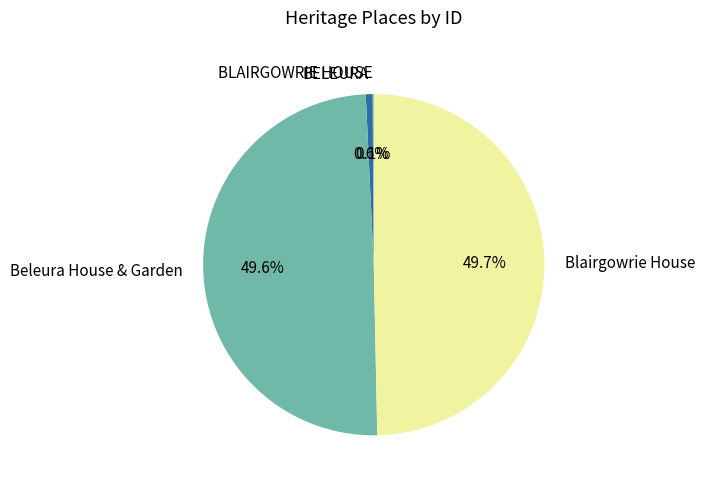

Is there a majority slice in this chart?

No